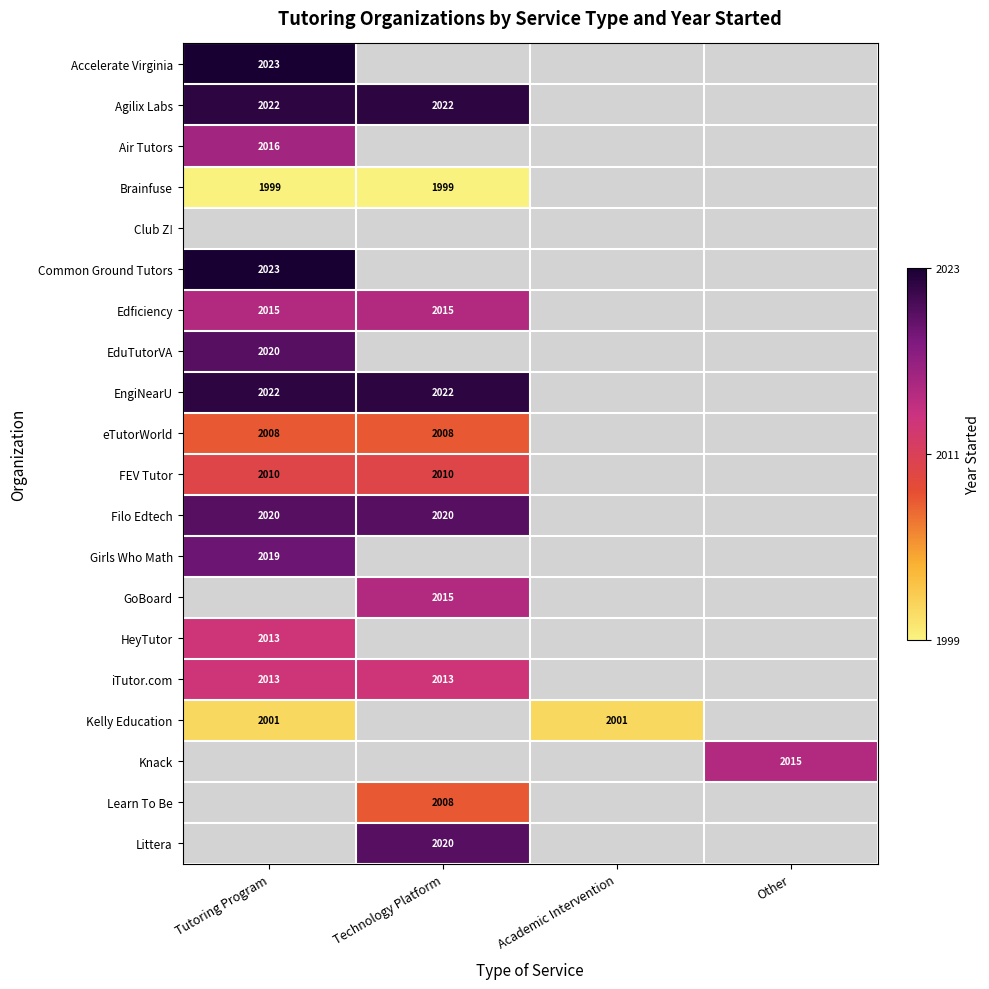

The Agilix Labs series shows 2022 at Technology Platform. True or false?

True